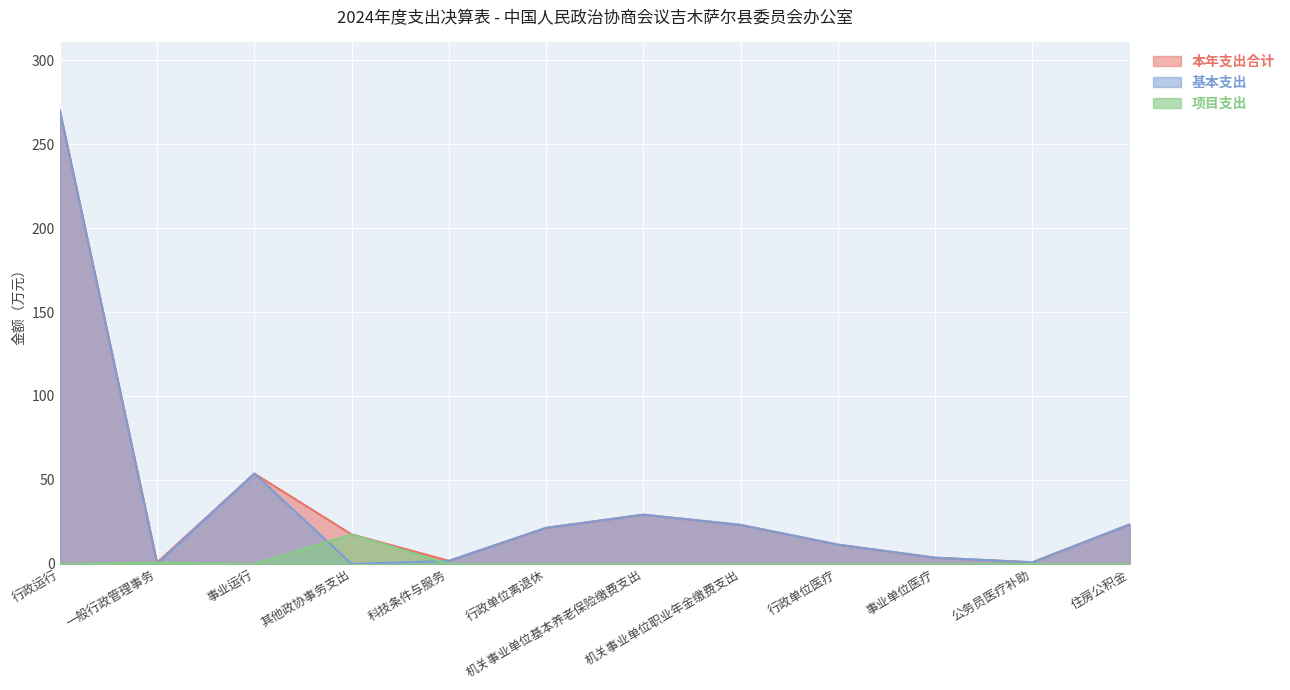

What is the total value across all series at 事业运行?

107.6